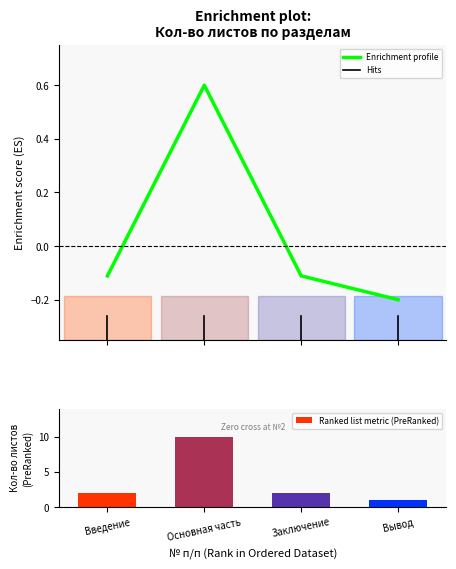

How many values in Enrichment profile are below zero?

3